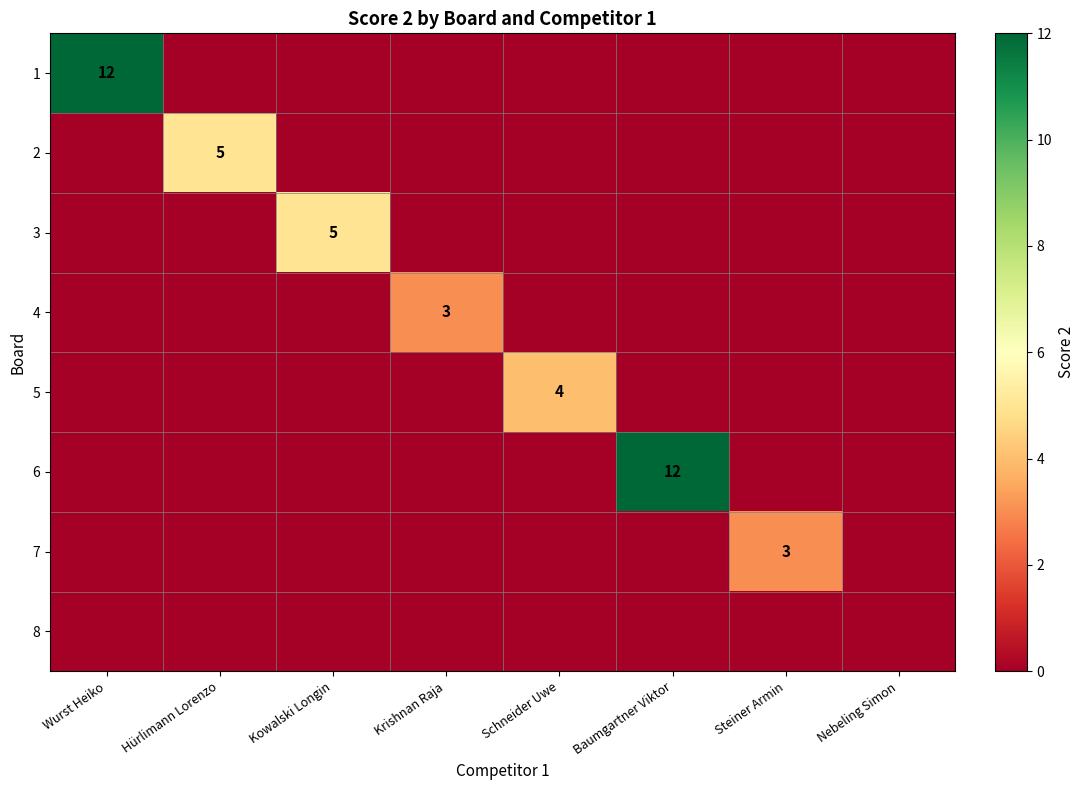

What is the maximum value for 3?

5